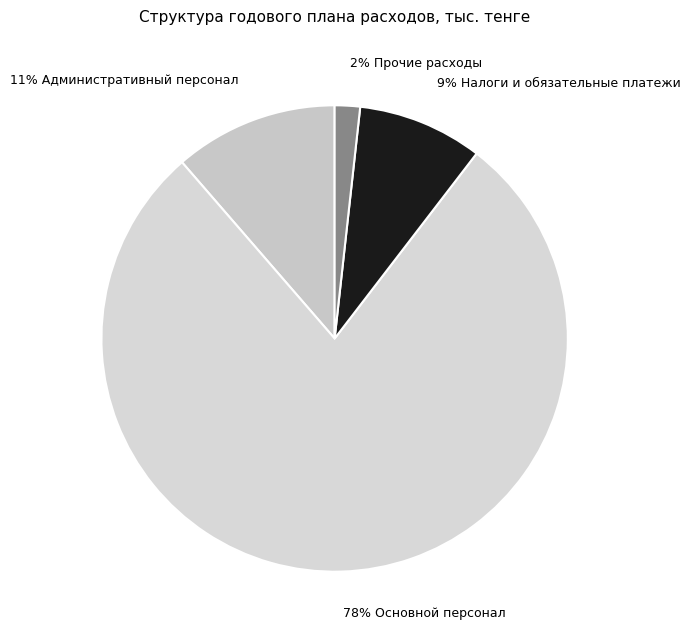

Which category has the biggest portion of the pie?

78% Основной персонал